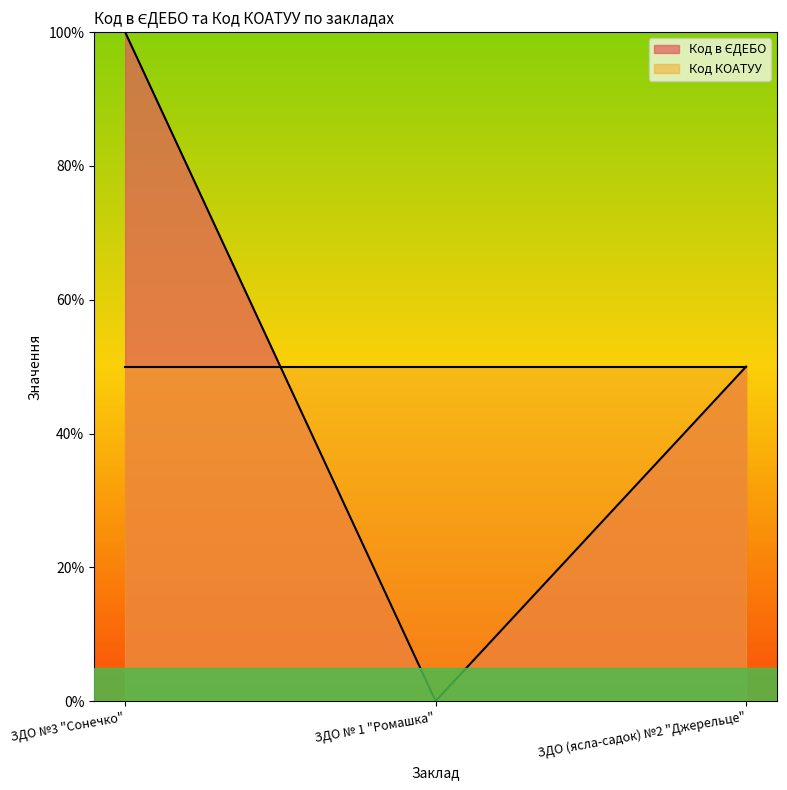

How many categories are shown in the chart?

3